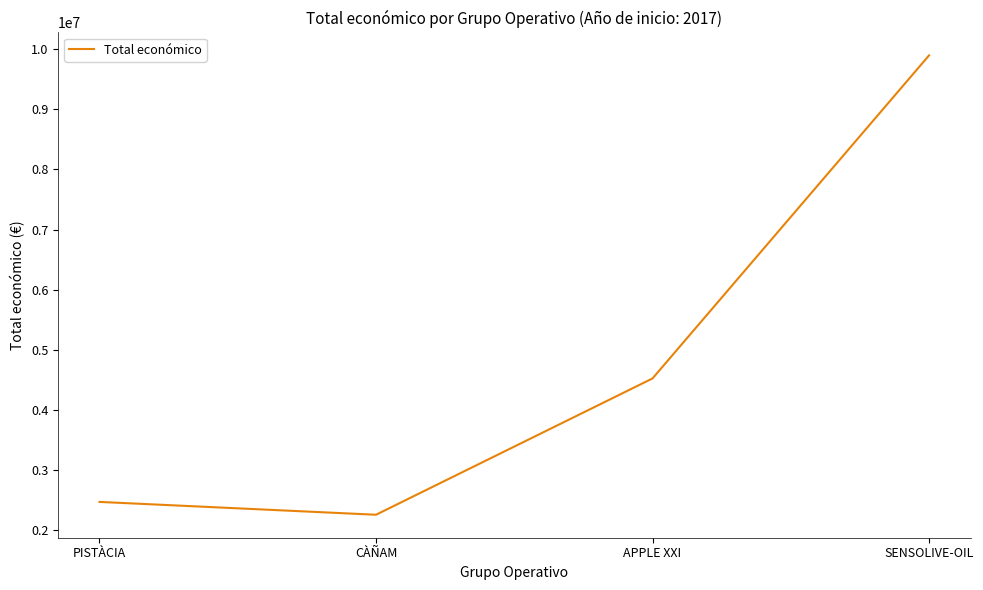

Between SENSOLIVE-OIL and APPLE XXI, which is larger?

SENSOLIVE-OIL